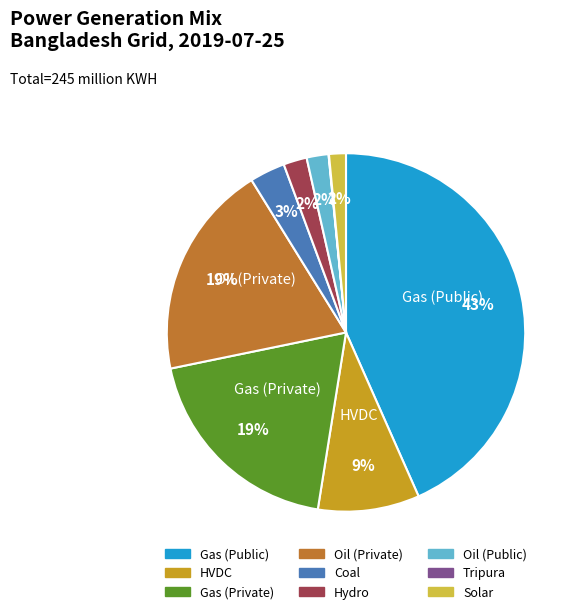

Is it true that Gas (Private) is 8% of the pie?

False